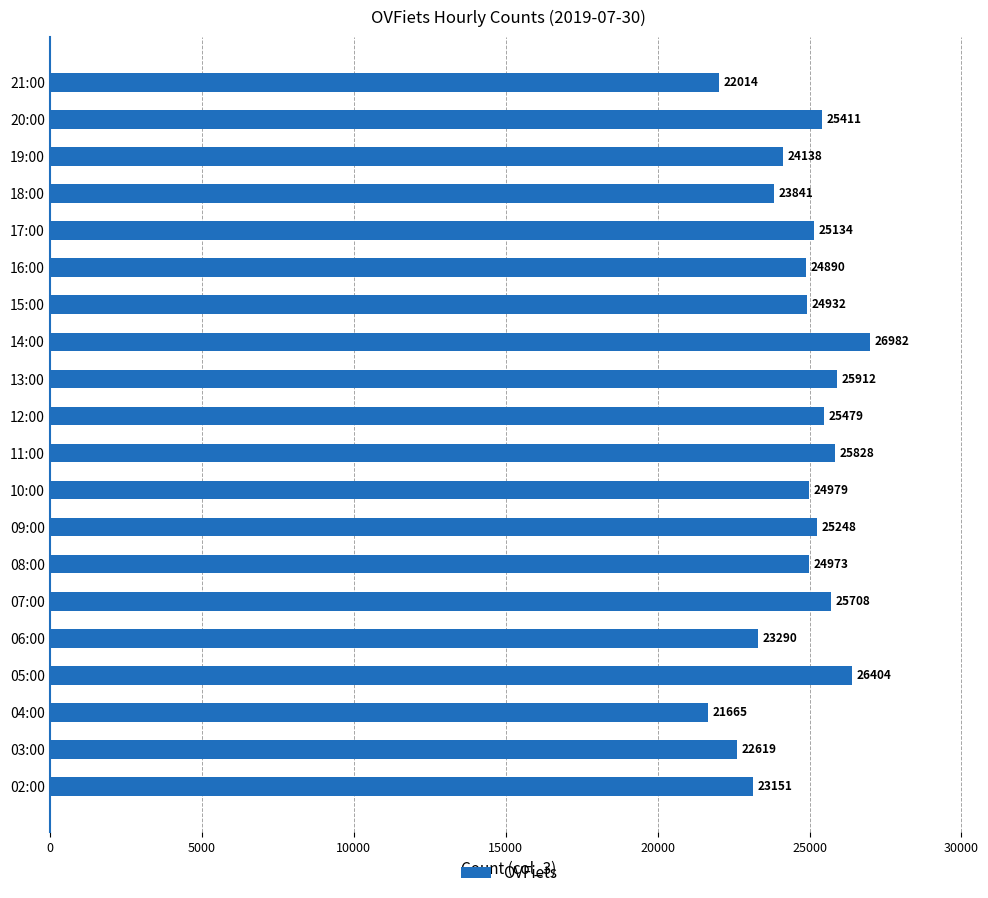

What is the average value?

24630